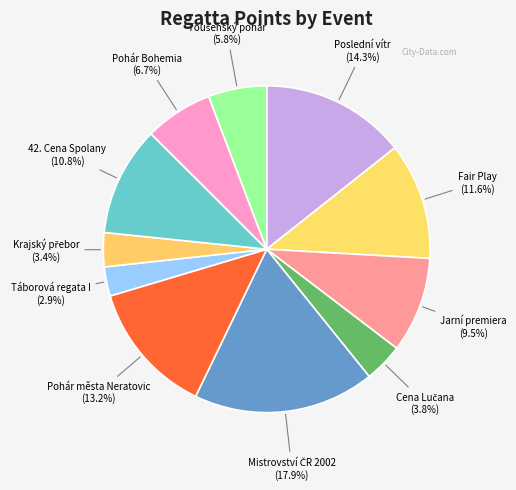

How many segments does this pie chart have?

11